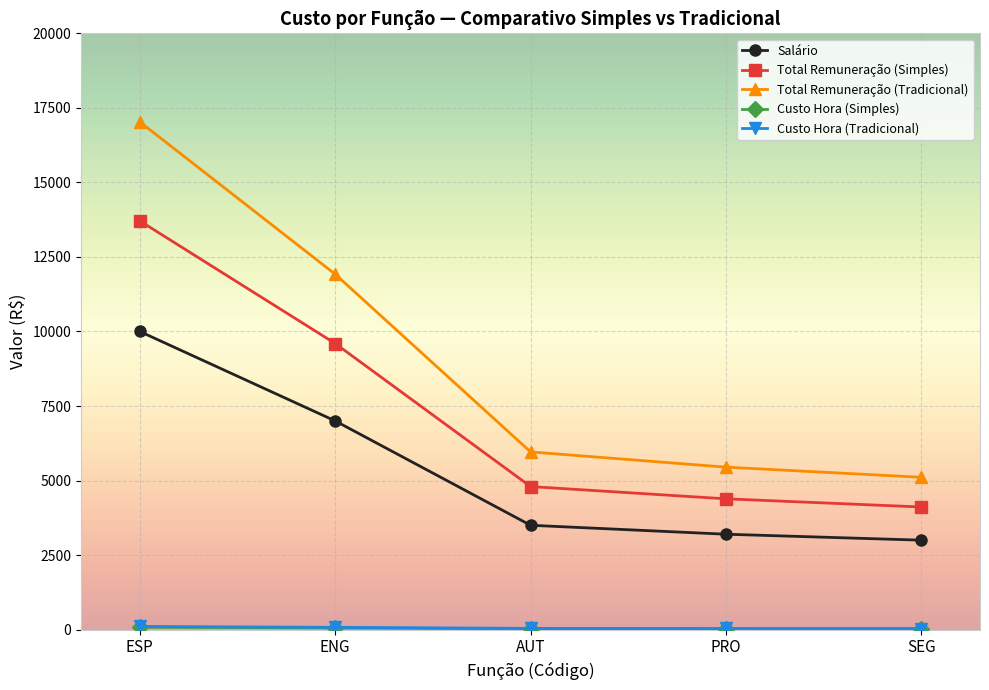

Where does the Total Remuneração (Tradicional) series first go above 5960?

ESP